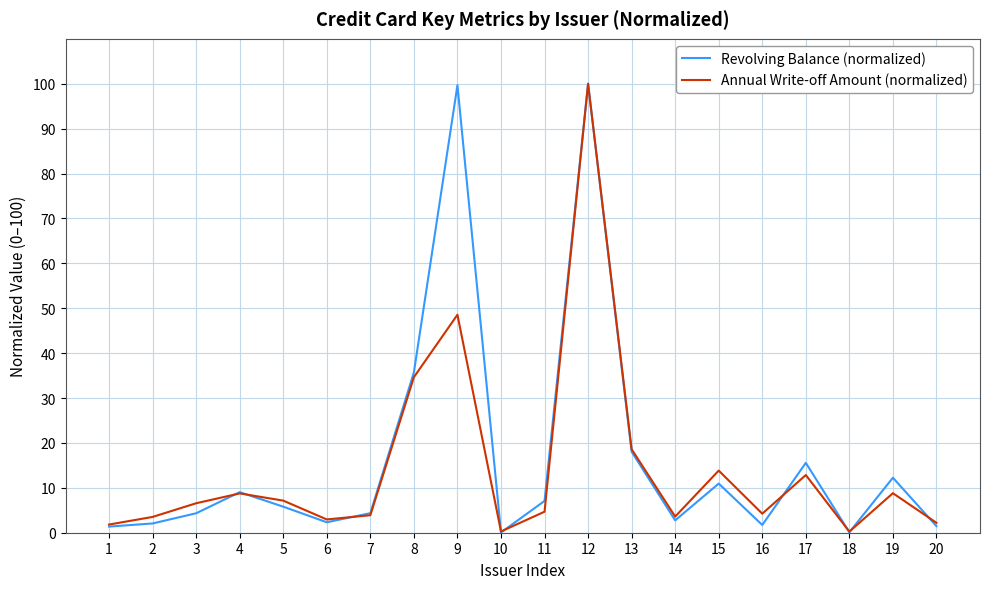

What is the greatest value displayed?

100.0